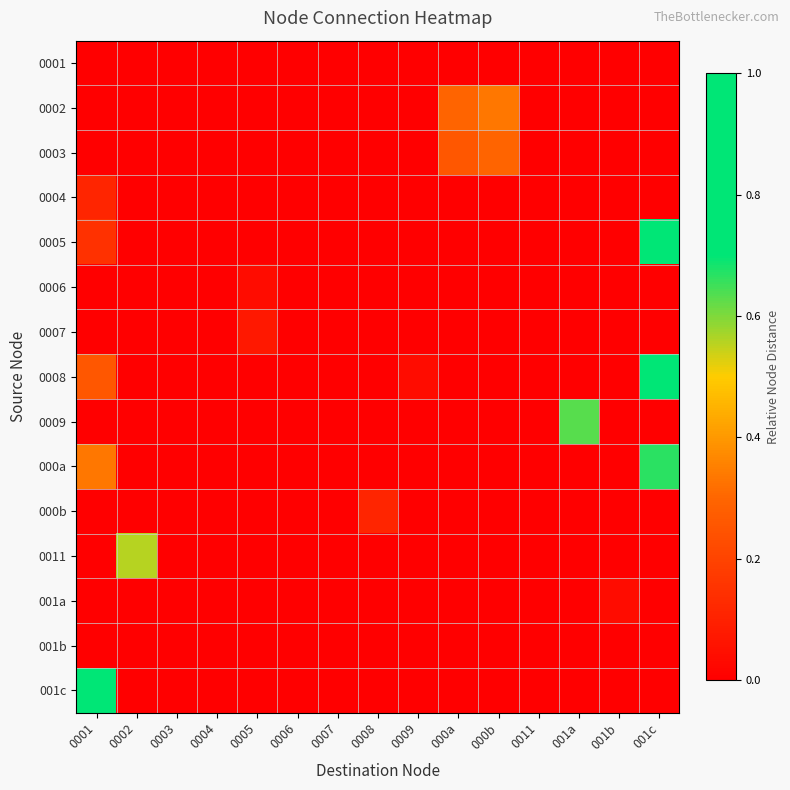

Reading left to right, what are all the values shown in this chart?

0001: 0001=0.0	0002=0.0	0003=0.0	0004=0.0	0005=0.0	0006=0.0	0007=0.0	0008=0.0	0009=0.0	000a=0.0	000b=0.0	0011=0.0	001a=0.0	001b=0.0	001c=0.0
0002: 0001=0.0	0002=0.0	0003=0.0	0004=0.0	0005=0.0	0006=0.0	0007=0.0	0008=0.0	0009=0.0	000a=0.3	000b=0.3	0011=0.0	001a=0.0	001b=0.0	001c=0.0
0003: 0001=0.0	0002=0.0	0003=0.0	0004=0.0	0005=0.0	0006=0.0	0007=0.0	0008=0.0	0009=0.0	000a=0.3	000b=0.3	0011=0.0	001a=0.0	001b=0.0	001c=0.0
0004: 0001=0.1	0002=0.0	0003=0.0	0004=0.0	0005=0.0	0006=0.0	0007=0.0	0008=0.0	0009=0.0	000a=0.0	000b=0.0	0011=0.0	001a=0.0	001b=0.0	001c=0.0
0005: 0001=0.1	0002=0.0	0003=0.0	0004=0.0	0005=0.0	0006=0.0	0007=0.0	0008=0.0	0009=0.0	000a=0.0	000b=0.0	0011=0.0	001a=0.0	001b=0.0	001c=0.9
0006: 0001=0.0	0002=0.0	0003=0.0	0004=0.0	0005=0.0	0006=0.0	0007=0.0	0008=0.0	0009=0.0	000a=0.0	000b=0.0	0011=0.0	001a=0.0	001b=0.0	001c=0.0
0007: 0001=0.0	0002=0.0	0003=0.0	0004=0.0	0005=0.1	0006=0.0	0007=0.0	0008=0.0	0009=0.0	000a=0.0	000b=0.0	0011=0.0	001a=0.0	001b=0.0	001c=0.0
0008: 0001=0.3	0002=0.0	0003=0.0	0004=0.0	0005=0.0	0006=0.0	0007=0.0	0008=0.0	0009=0.0	000a=0.0	000b=0.0	0011=0.0	001a=0.0	001b=0.0	001c=0.7
0009: 0001=0.0	0002=0.0	0003=0.0	0004=0.0	0005=0.0	0006=0.0	0007=0.0	0008=0.0	0009=0.0	000a=0.0	000b=0.0	0011=0.0	001a=0.6	001b=0.0	001c=0.0
000a: 0001=0.3	0002=0.0	0003=0.0	0004=0.0	0005=0.0	0006=0.0	0007=0.0	0008=0.0	0009=0.0	000a=0.0	000b=0.0	0011=0.0	001a=0.0	001b=0.0	001c=0.7
000b: 0001=0.0	0002=0.0	0003=0.0	0004=0.0	0005=0.0	0006=0.0	0007=0.0	0008=0.1	0009=0.0	000a=0.0	000b=0.0	0011=0.0	001a=0.0	001b=0.0	001c=0.0
0011: 0001=0.0	0002=0.6	0003=0.0	0004=0.0	0005=0.0	0006=0.0	0007=0.0	0008=0.0	0009=0.0	000a=0.0	000b=0.0	0011=0.0	001a=0.0	001b=0.0	001c=0.0
001a: 0001=0.0	0002=0.0	0003=0.0	0004=0.0	0005=0.0	0006=0.0	0007=0.0	0008=0.0	0009=0.0	000a=0.0	000b=0.0	0011=0.0	001a=0.0	001b=0.0	001c=0.0
001b: 0001=0.0	0002=0.0	0003=0.0	0004=0.0	0005=0.0	0006=0.0	0007=0.0	0008=0.0	0009=0.0	000a=0.0	000b=0.0	0011=0.0	001a=0.0	001b=0.0	001c=0.0
001c: 0001=1.0	0002=0.0	0003=0.0	0004=0.0	0005=0.0	0006=0.0	0007=0.0	0008=0.0	0009=0.0	000a=0.0	000b=0.0	0011=0.0	001a=0.0	001b=0.0	001c=0.0